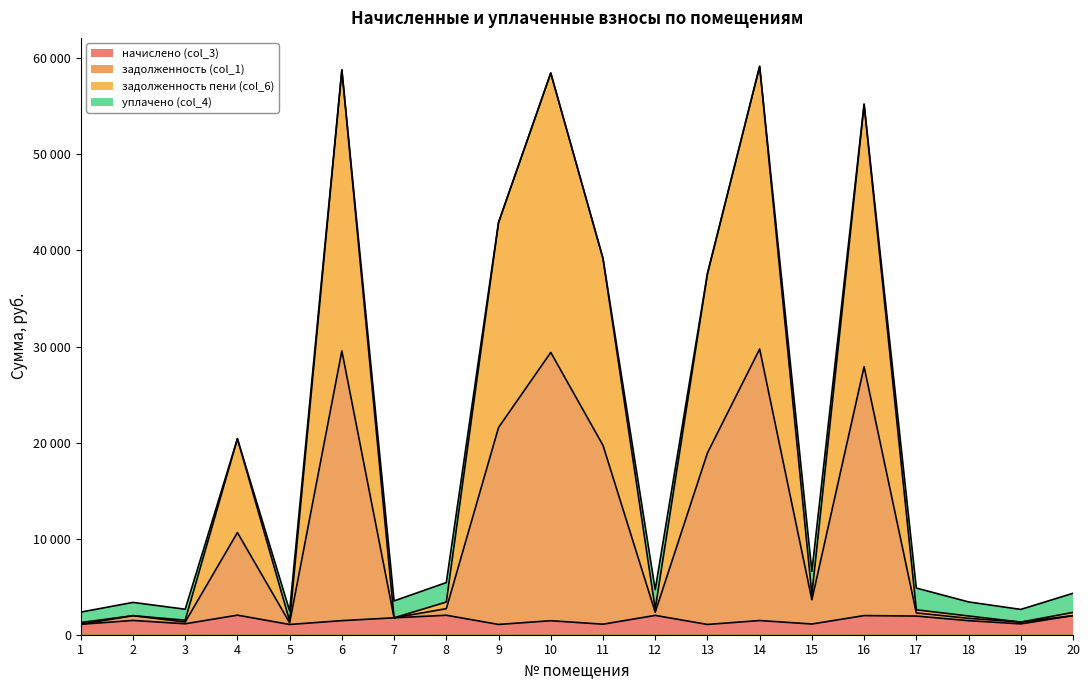

At which label does задолженность (col_1) reach its minimum?

1